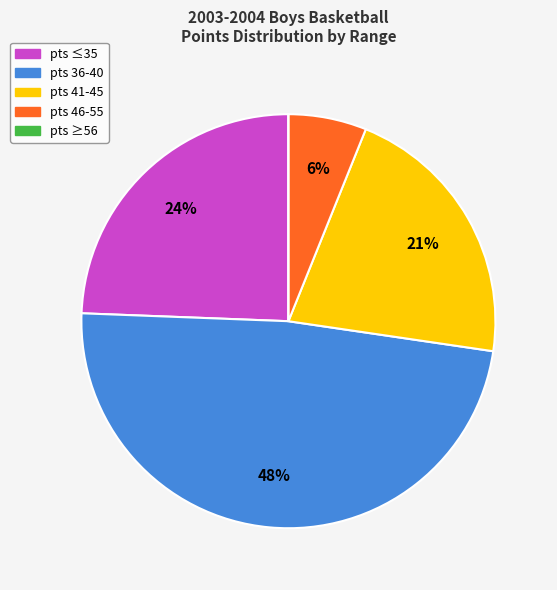

To the nearest percent, what is the difference between the largest and smallest slice percentages?

48%